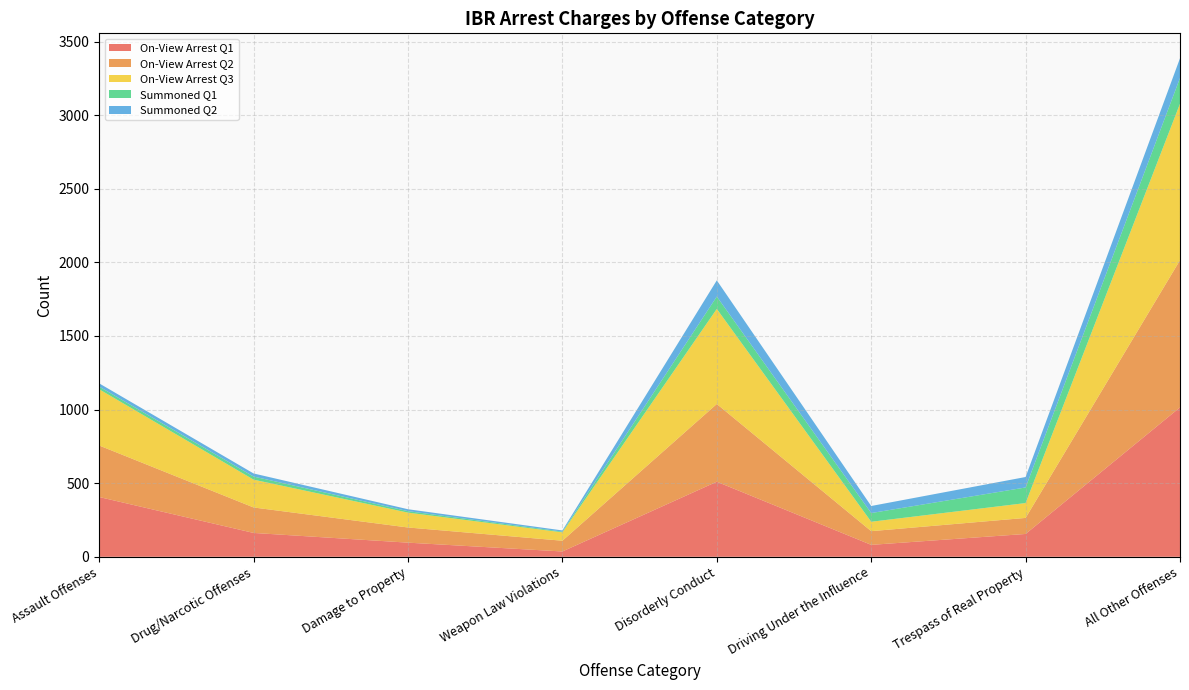

Reading left to right, list all the values displayed in this chart.

On-View Arrest Q1: 406	162	96	36	510	81	155	1015
On-View Arrest Q2: 350	173	103	73	528	93	109	1000
On-View Arrest Q3: 382	189	101	57	646	64	101	1063
Summoned Q1: 18	21	10	5	84	59	106	175
Summoned Q2: 22	21	13	8	110	48	71	134